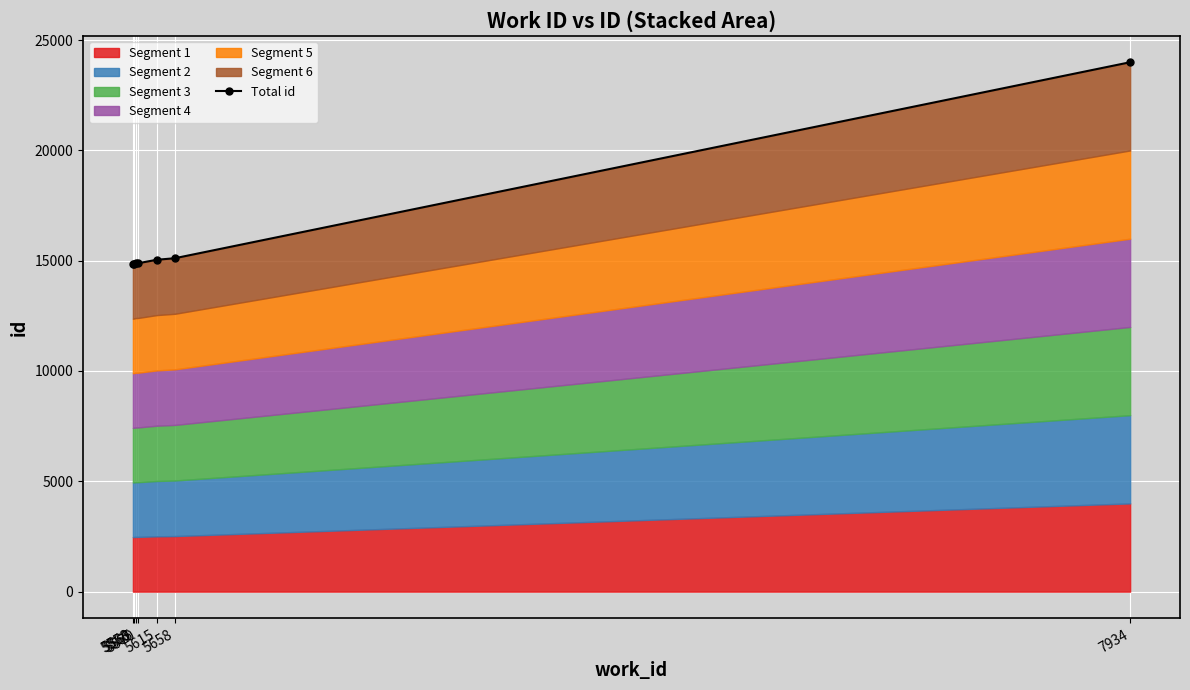

Reading left to right, what are all the values shown in this chart?

5558=14844	5560=14853	5565=14880	5570=14882	5615=15041	5658=15111	7934=23994